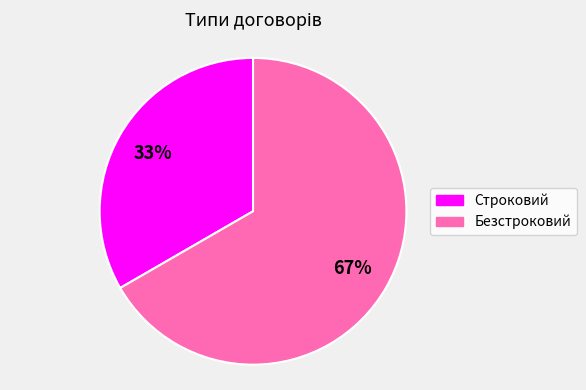

Which slice is the smallest?

Строковий